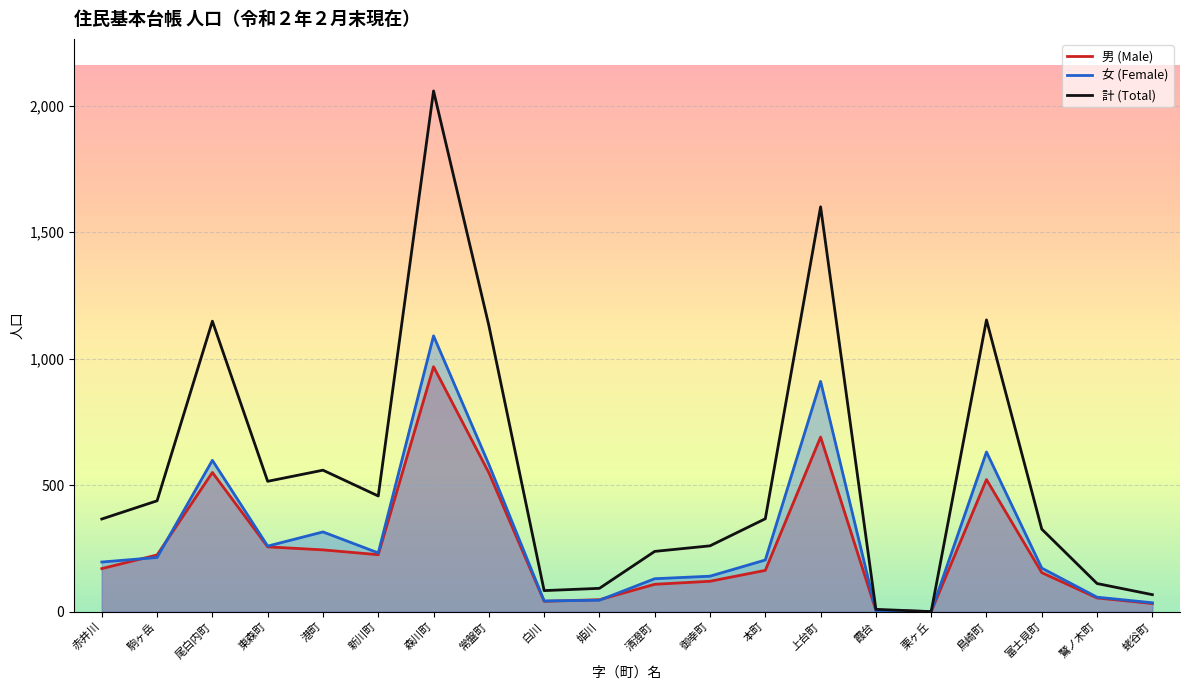

Where is the first local maximum for 女 (Female)?

尾白内町